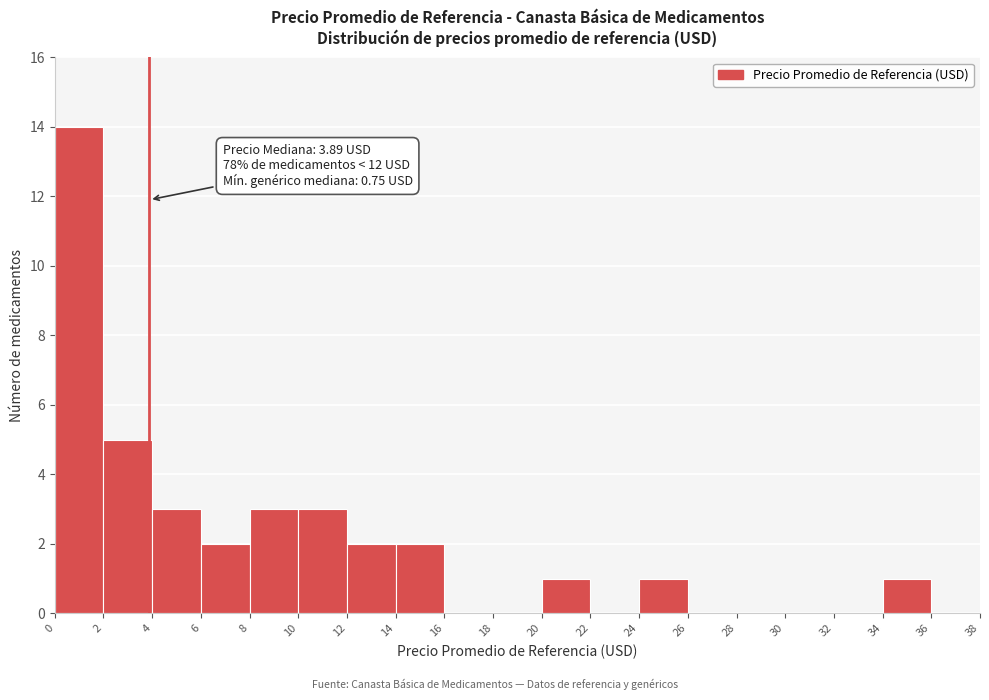

Over which range of the x-axis is the bar tallest?

0 to 2